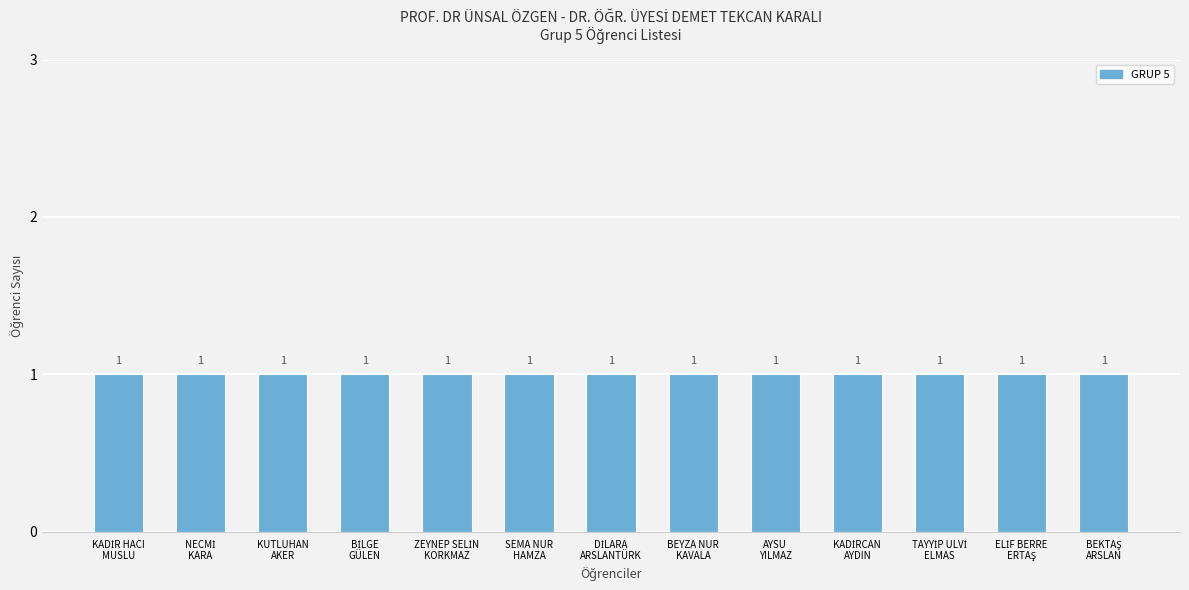

Rank the categories by value from highest to lowest.

BEKTAŞ
ARSLAN, ELİF BERRE
ERTAŞ, TAYYİP ULVİ
ELMAS, KADİRCAN
AYDIN, AYSU
YILMAZ, BEYZA NUR
KAVALA, DİLARA
ARSLANTÜRK, SEMA NUR
HAMZA, ZEYNEP SELİN
KORKMAZ, BİLGE
GÜLEN, KUTLUHAN
AKER, NECMİ
KARA, KADİR HACI
MUSLU